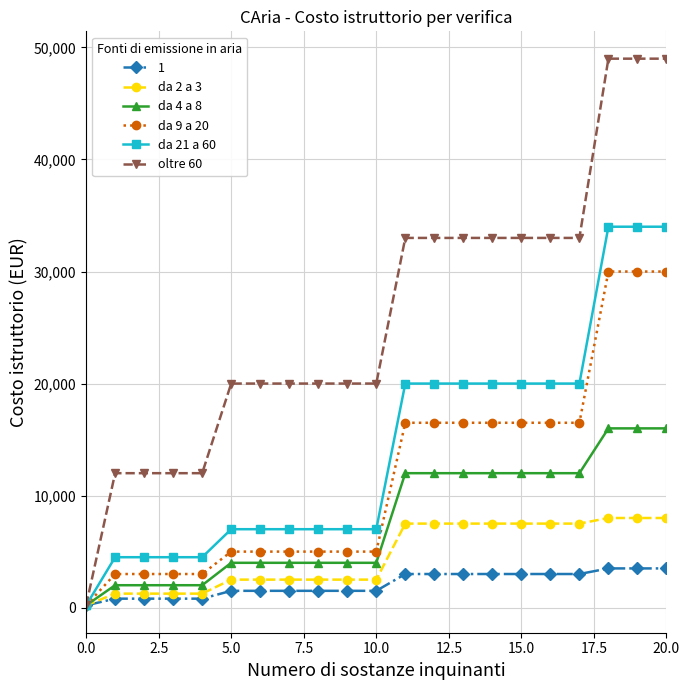

What is the greatest value displayed?

49000